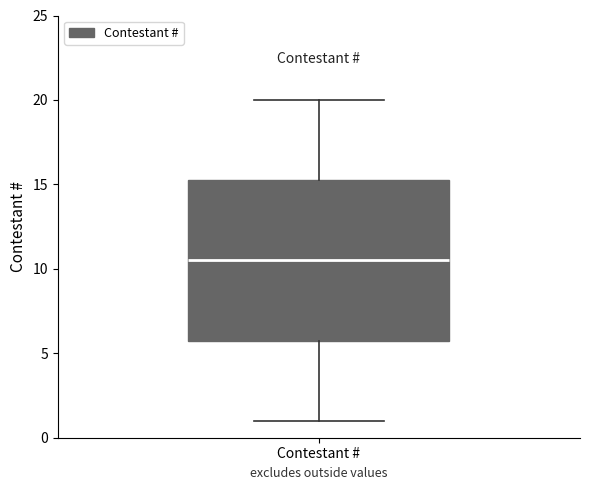

Read this box plot against the y-axis: the position of the median line, the range covered by the box, and the ends of both whiskers. The values are not printed on the chart, so give them approximately, as read against the axis.

median 10.5, box 6.0 to 15.5, whiskers 1.0 to 20.0